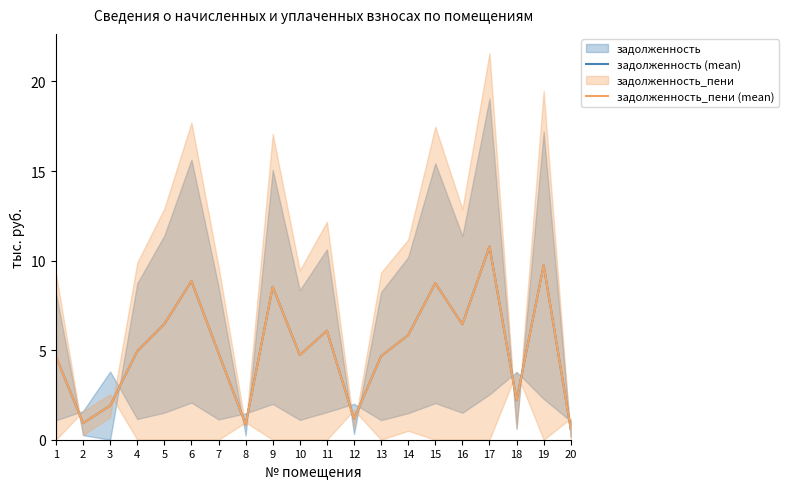

Is this an area chart (filled region under the line)?

No